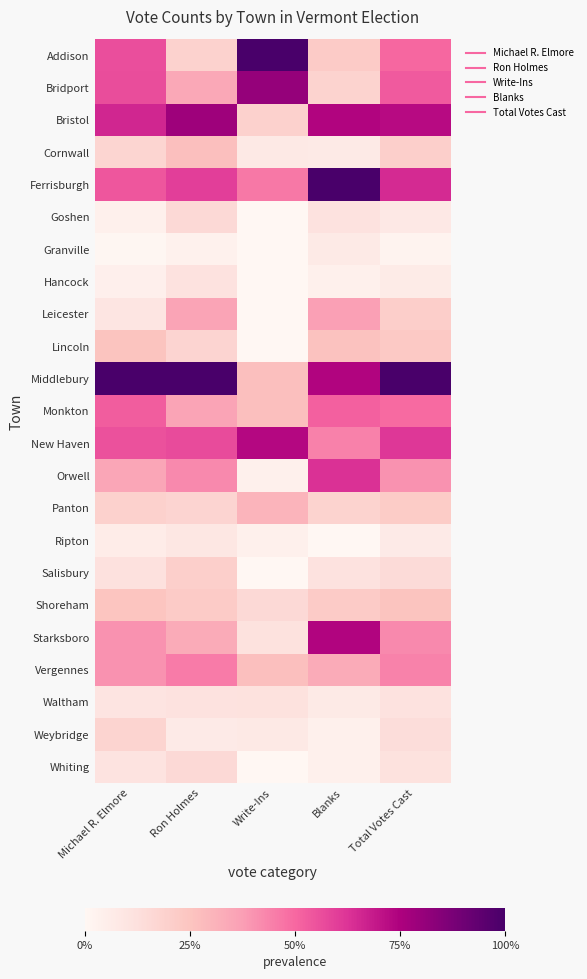

Reading right to left, list all the values displayed in this chart.

Addison: Total Votes Cast=0.5	Blanks=0.2	Write-Ins=1.0	Ron Holmes=0.2	Michael R. Elmore=0.6
Bridport: Total Votes Cast=0.5	Blanks=0.2	Write-Ins=0.8	Ron Holmes=0.3	Michael R. Elmore=0.6
Bristol: Total Votes Cast=0.7	Blanks=0.7	Write-Ins=0.2	Ron Holmes=0.8	Michael R. Elmore=0.7
Cornwall: Total Votes Cast=0.2	Blanks=0.1	Write-Ins=0.1	Ron Holmes=0.3	Michael R. Elmore=0.2
Ferrisburgh: Total Votes Cast=0.6	Blanks=1.0	Write-Ins=0.5	Ron Holmes=0.6	Michael R. Elmore=0.5
Goshen: Total Votes Cast=0.1	Blanks=0.1	Write-Ins=0.0	Ron Holmes=0.2	Michael R. Elmore=0.0
Granville: Total Votes Cast=0.0	Blanks=0.1	Write-Ins=0.0	Ron Holmes=0.0	Michael R. Elmore=0.0
Hancock: Total Votes Cast=0.1	Blanks=0.0	Write-Ins=0.0	Ron Holmes=0.1	Michael R. Elmore=0.0
Leicester: Total Votes Cast=0.2	Blanks=0.4	Write-Ins=0.0	Ron Holmes=0.4	Michael R. Elmore=0.1
Lincoln: Total Votes Cast=0.2	Blanks=0.3	Write-Ins=0.0	Ron Holmes=0.2	Michael R. Elmore=0.3
Middlebury: Total Votes Cast=1.0	Blanks=0.7	Write-Ins=0.3	Ron Holmes=1.0	Michael R. Elmore=1.0
Monkton: Total Votes Cast=0.5	Blanks=0.5	Write-Ins=0.3	Ron Holmes=0.4	Michael R. Elmore=0.5
New Haven: Total Votes Cast=0.6	Blanks=0.4	Write-Ins=0.7	Ron Holmes=0.6	Michael R. Elmore=0.6
Orwell: Total Votes Cast=0.4	Blanks=0.6	Write-Ins=0.0	Ron Holmes=0.4	Michael R. Elmore=0.3
Panton: Total Votes Cast=0.2	Blanks=0.2	Write-Ins=0.3	Ron Holmes=0.2	Michael R. Elmore=0.2
Ripton: Total Votes Cast=0.1	Blanks=0.0	Write-Ins=0.0	Ron Holmes=0.1	Michael R. Elmore=0.1
Salisbury: Total Votes Cast=0.1	Blanks=0.1	Write-Ins=0.0	Ron Holmes=0.2	Michael R. Elmore=0.1
Shoreham: Total Votes Cast=0.3	Blanks=0.2	Write-Ins=0.2	Ron Holmes=0.2	Michael R. Elmore=0.2
Starksboro: Total Votes Cast=0.4	Blanks=0.7	Write-Ins=0.1	Ron Holmes=0.3	Michael R. Elmore=0.4
Vergennes: Total Votes Cast=0.4	Blanks=0.3	Write-Ins=0.3	Ron Holmes=0.5	Michael R. Elmore=0.4
Waltham: Total Votes Cast=0.1	Blanks=0.1	Write-Ins=0.1	Ron Holmes=0.1	Michael R. Elmore=0.1
Weybridge: Total Votes Cast=0.1	Blanks=0.0	Write-Ins=0.1	Ron Holmes=0.1	Michael R. Elmore=0.2
Whiting: Total Votes Cast=0.1	Blanks=0.0	Write-Ins=0.0	Ron Holmes=0.2	Michael R. Elmore=0.1